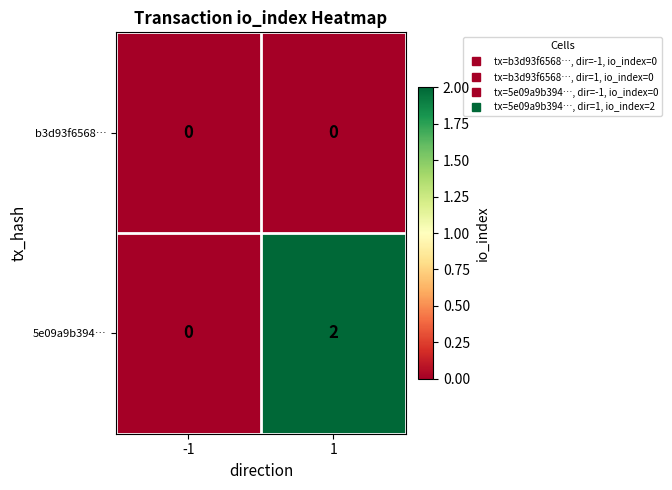

List the series in order of their overall mean, lowest first.

b3d93f6568…, 5e09a9b394…